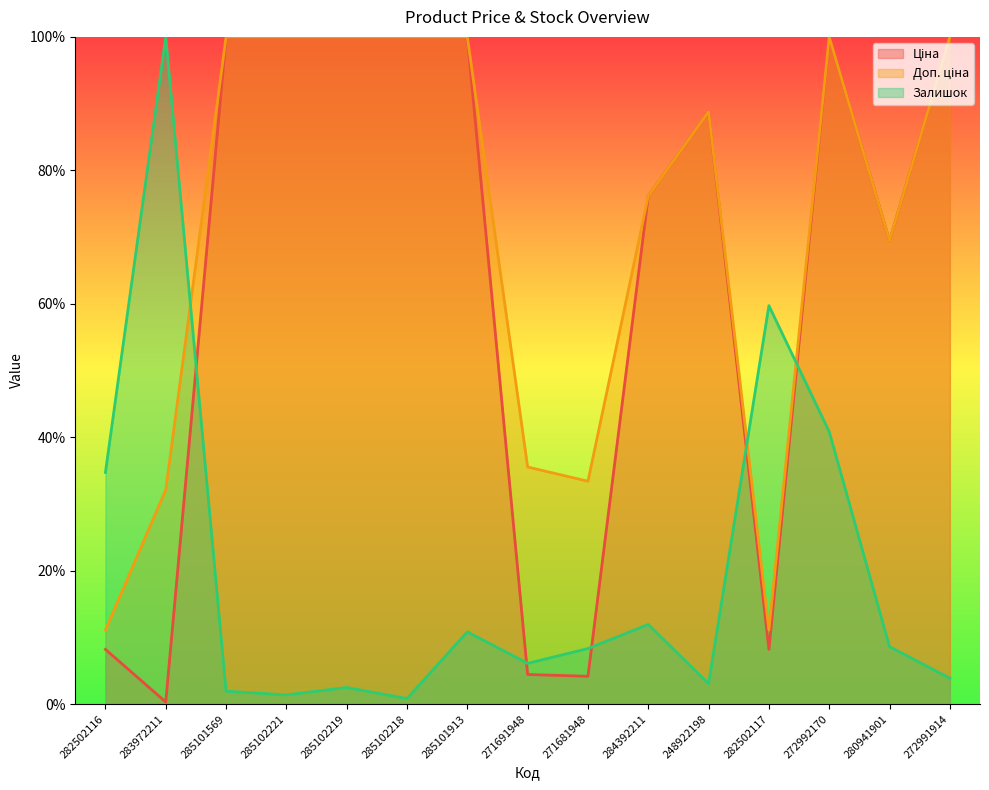

At which category does Залишок reach its first local valley?

285102221